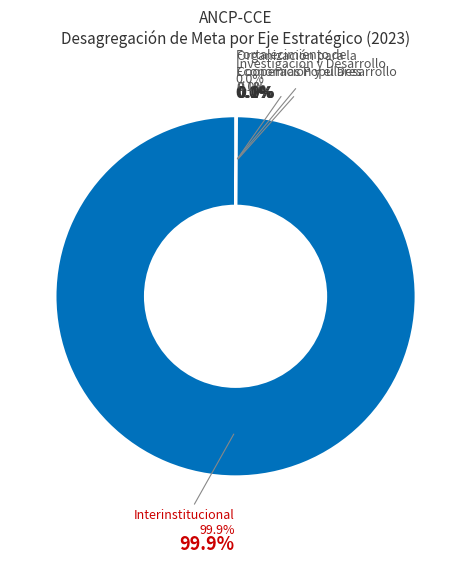

Is the sum of Fortalecimiento de Economías Populares and Fortalecimiento de Economías Populares greater than half?

No